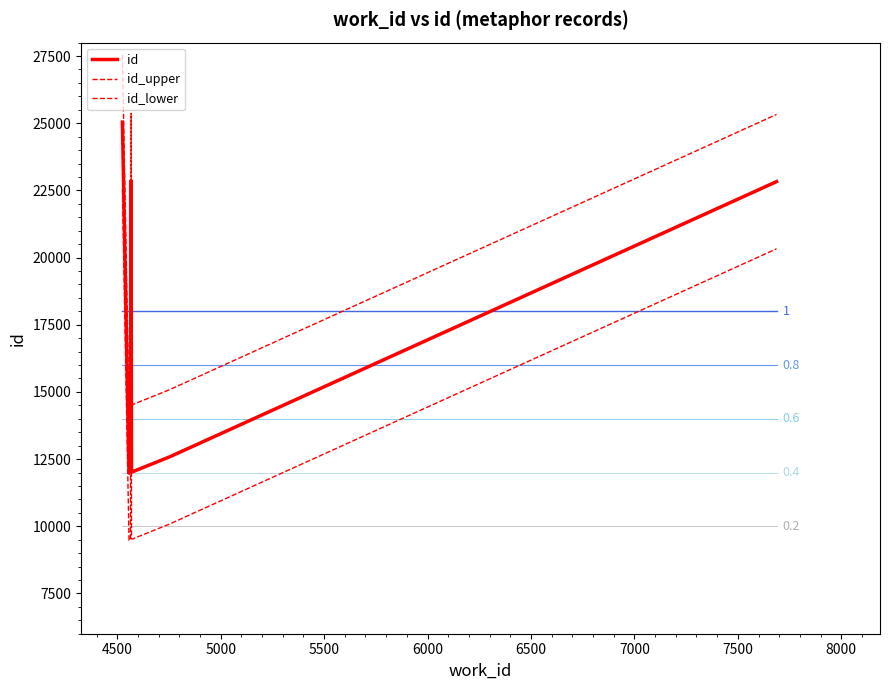

How many distinct data groups are displayed?

8